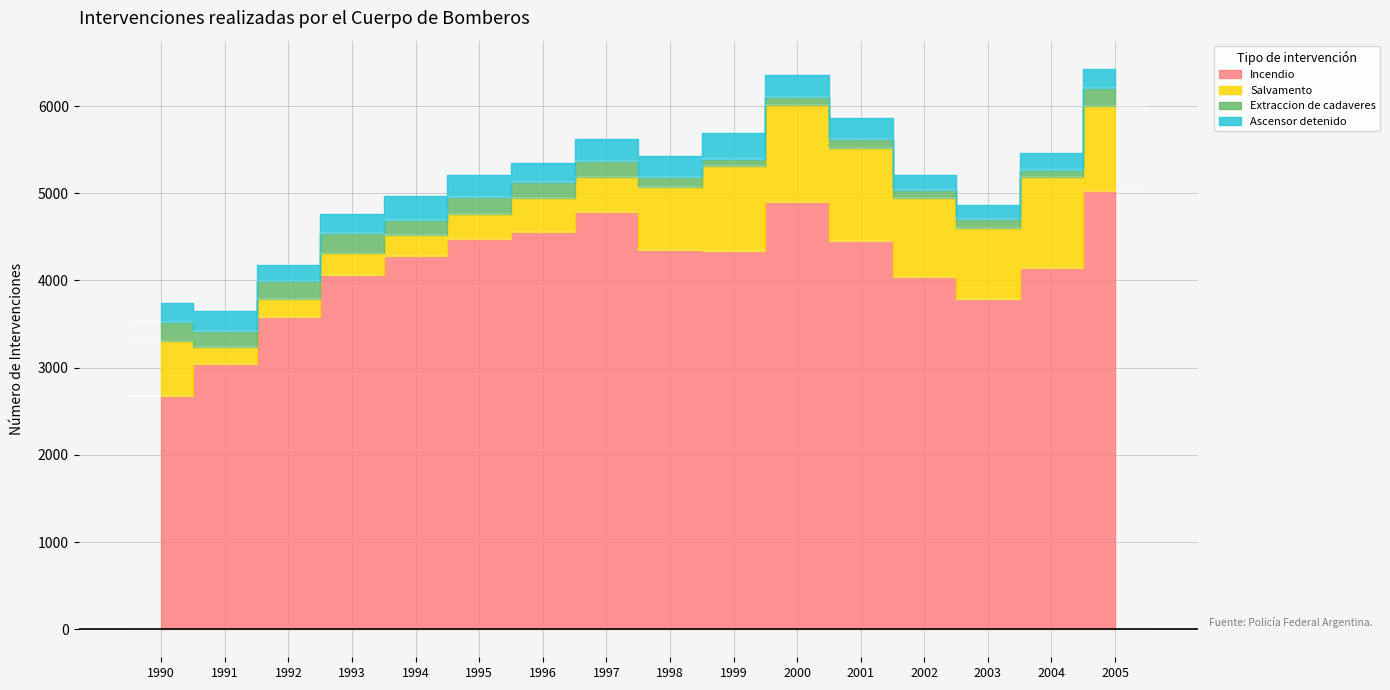

What is the value of the Extraccion de cadaveres point at the 8th from the left?

177